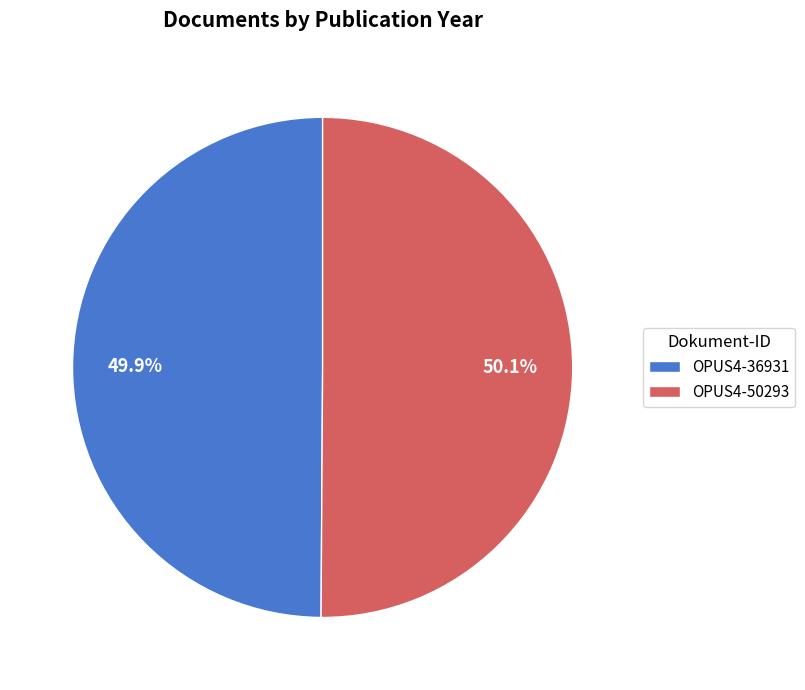

What is the ratio of the value at OPUS4-50293 to the value at OPUS4-36931?

1.0